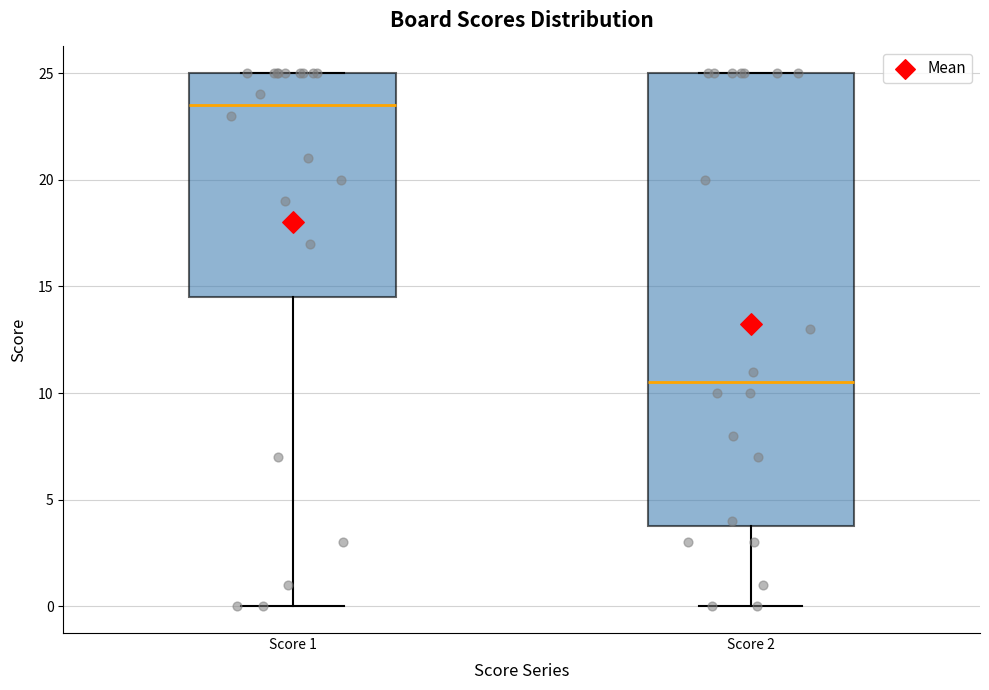

Which box is the tallest, from its lower edge to its upper edge?

Score 2